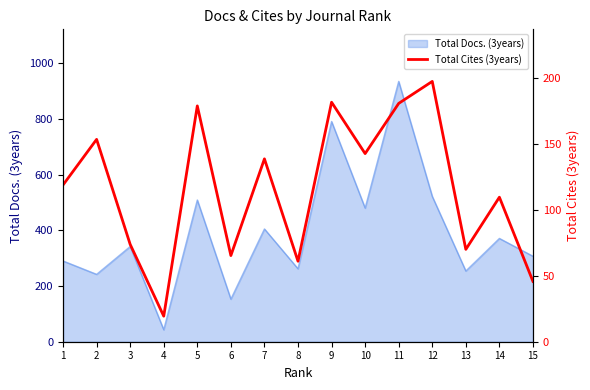

What is the difference between the values at 5 and 3?

105.1